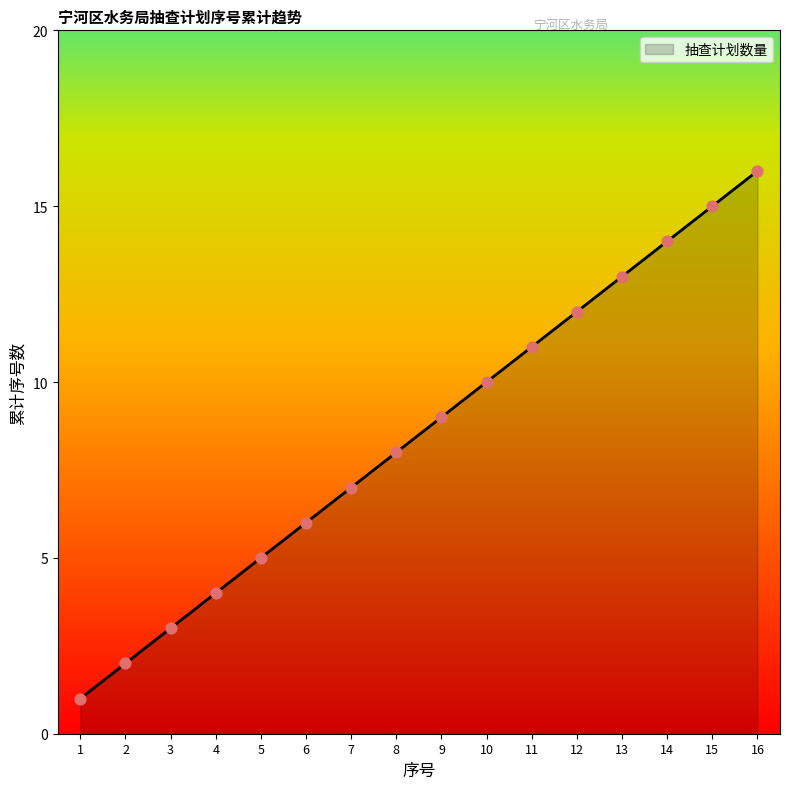

What is the change in value from 10 to 12?

+2